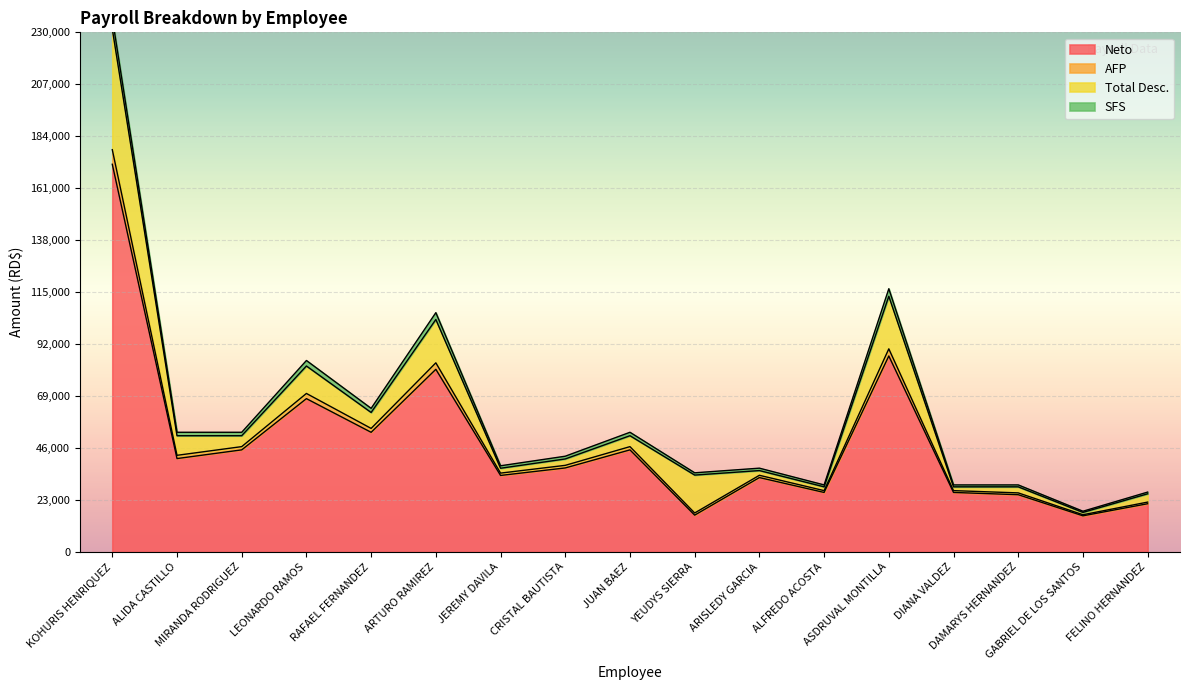

Is the value of AFP at JEREMY DAVILA greater than the value of Neto at LEONARDO RAMOS?

No